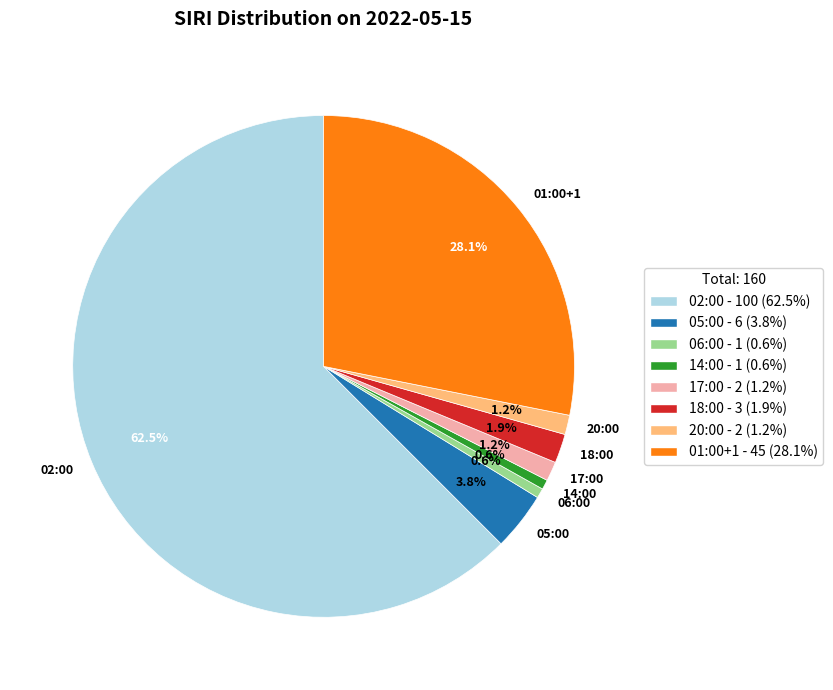

Which has a higher value, 18:00 or 14:00?

18:00